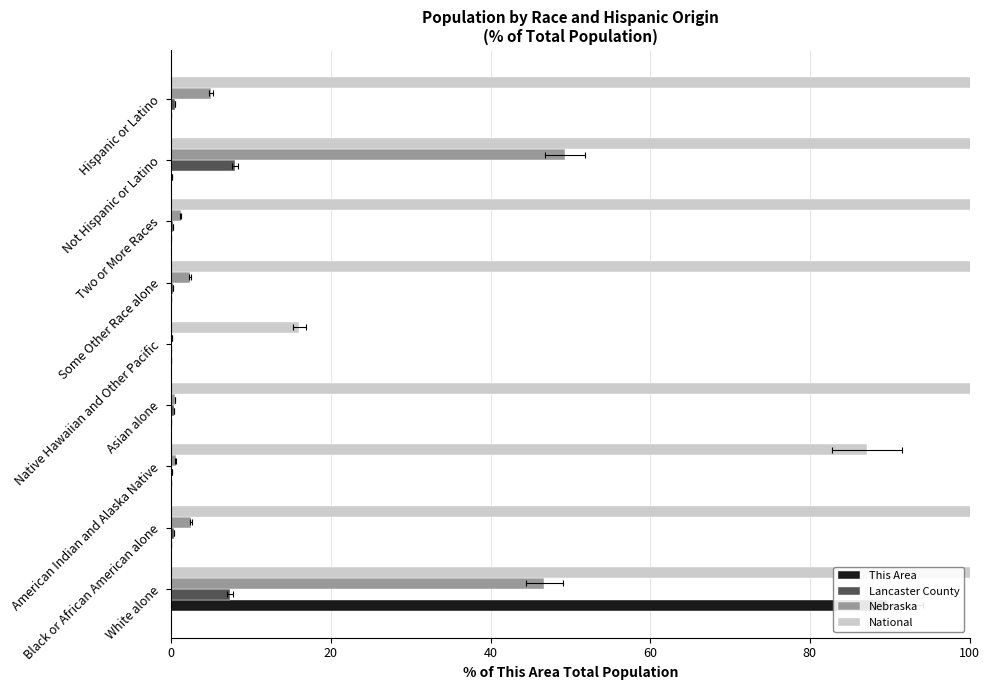

How many groups of bars are there?

9